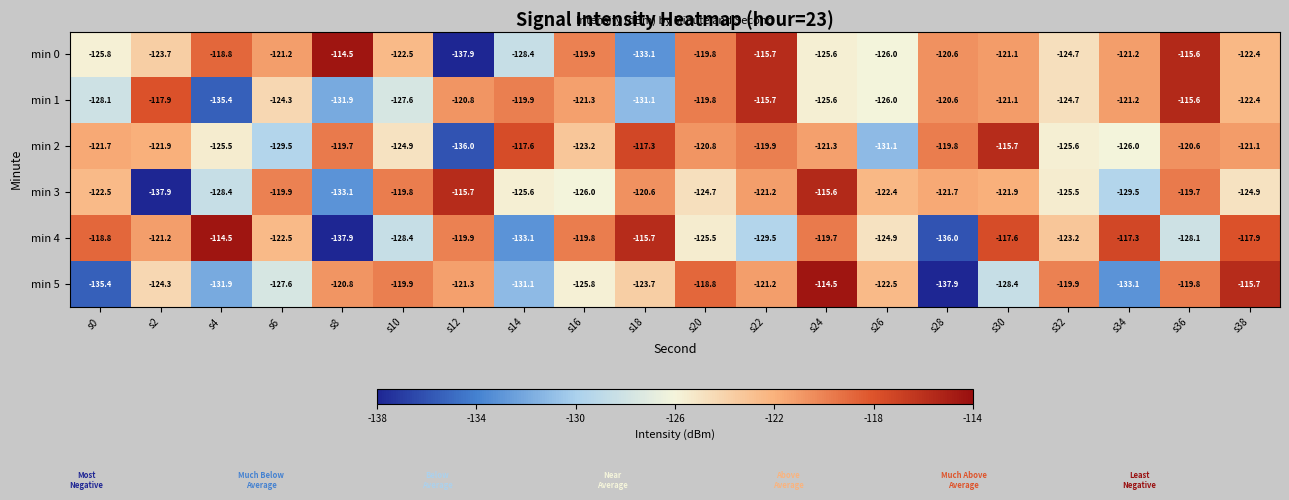

The min 4 series shows -48.3 at s28. True or false?

False